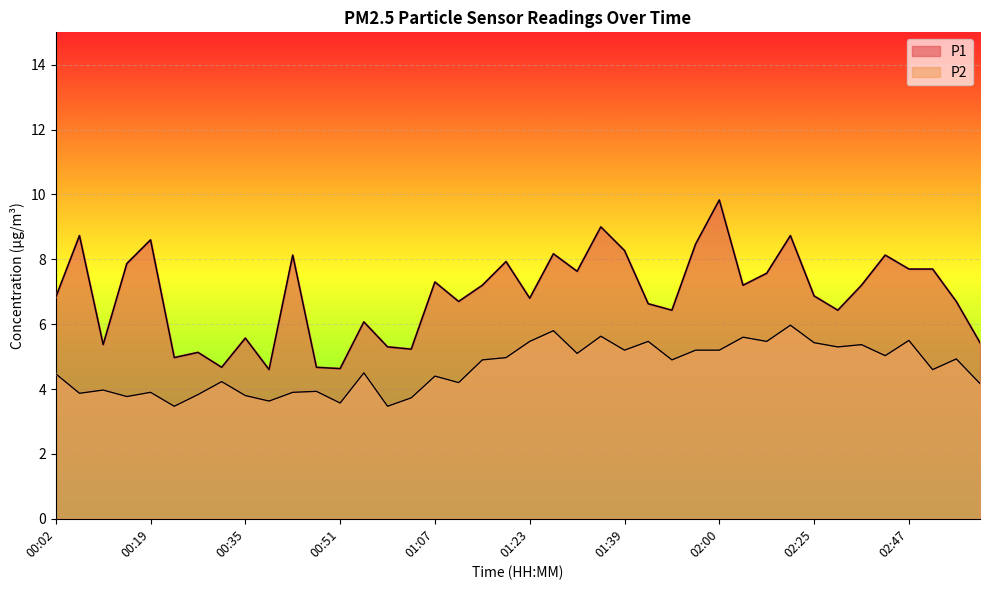

List the series in order of their peak value, lowest first.

P2, P1